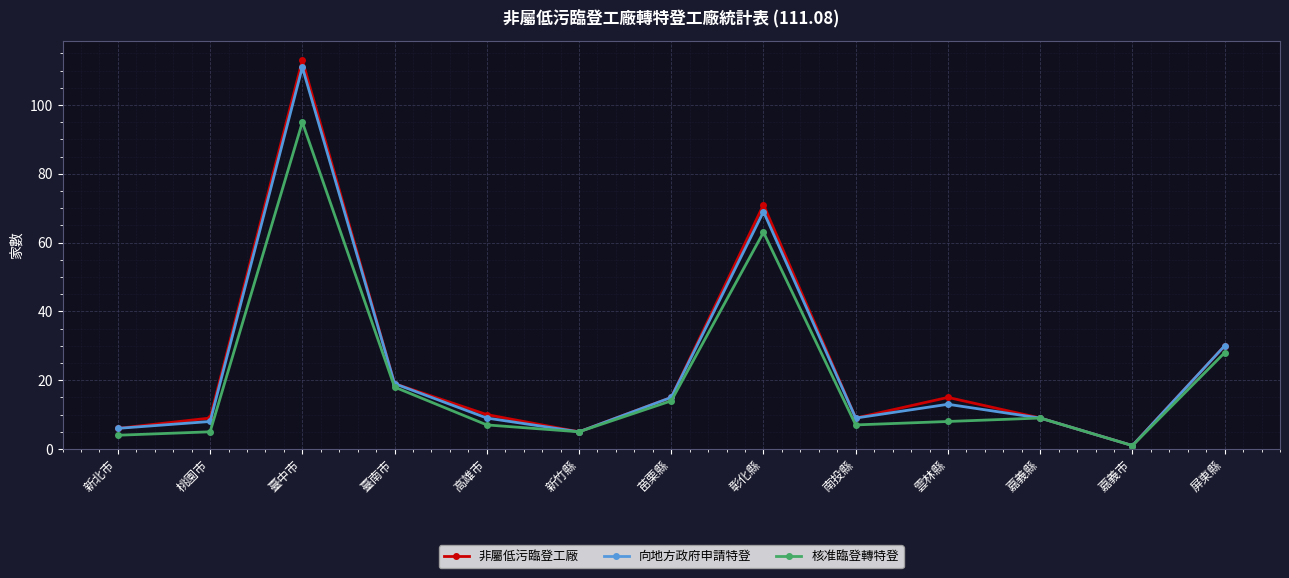

Which category has the highest value in the 向地方政府申請特登 series?

臺中市